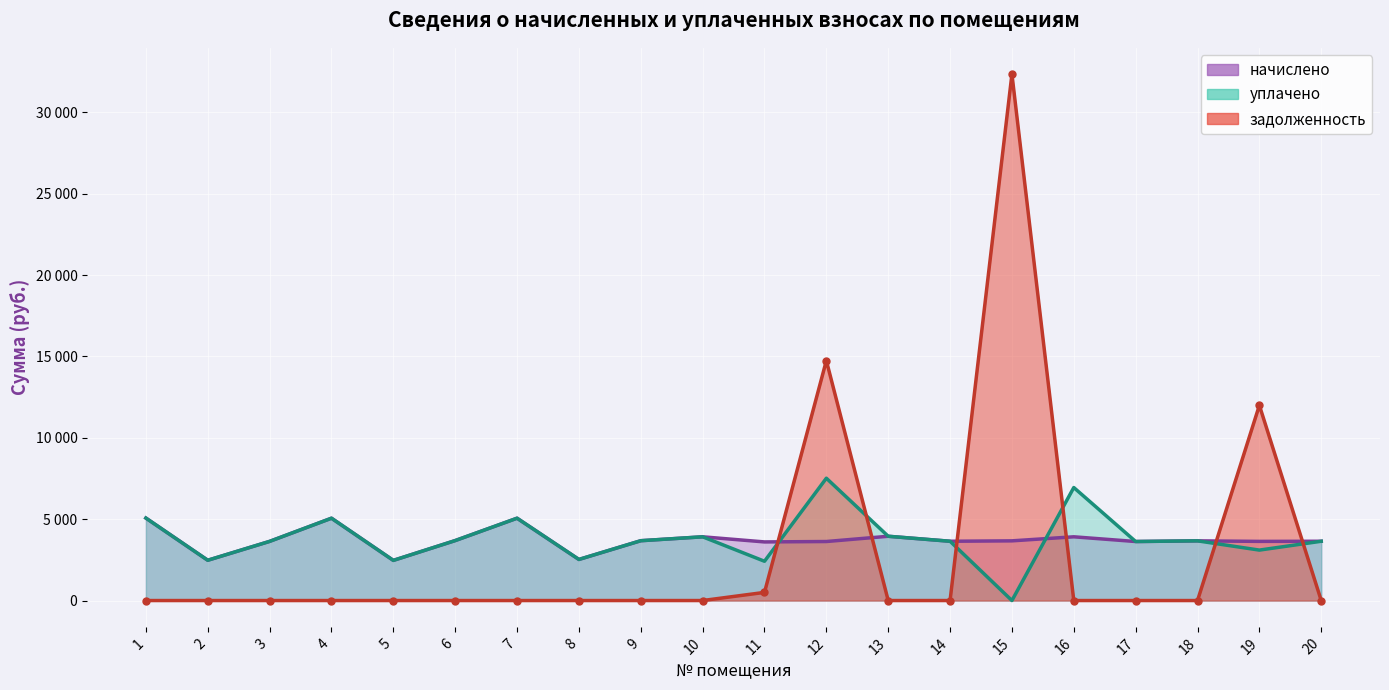

Reading left to right, transcribe all the data shown in this chart.

начислено: 5067.4	2475.7	3635.0	5059.1	2467.4	3684.6	5059.1	2525.4	3676.3	3916.4	3601.8	3626.6	3949.6	3643.2	3668.0	3916.4	3626.6	3668.0	3635.0	3643.2
уплачено: 5067.4	2475.7	3635.0	5059.1	2467.4	3684.6	5059.1	2525.4	3676.3	3916.4	2413.9	7516.3	3949.6	3643.2	0.0	6943.7	3626.6	3668.0	3100.0	3643.2
задолженность: 0.0	0.0	0.0	0.0	0.0	0.0	0.0	0.0	0.0	0.4	500.6	14743.1	0.4	0.0	32343.4	0.0	0.0	0.0	11995.3	0.0